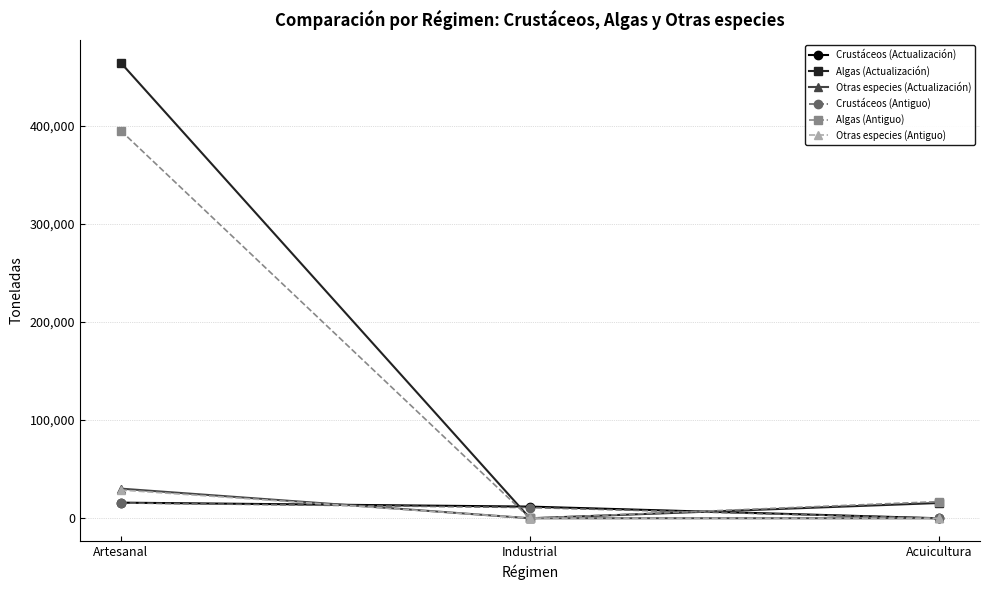

Which series has the widest spread of values?

Algas (Actualización)